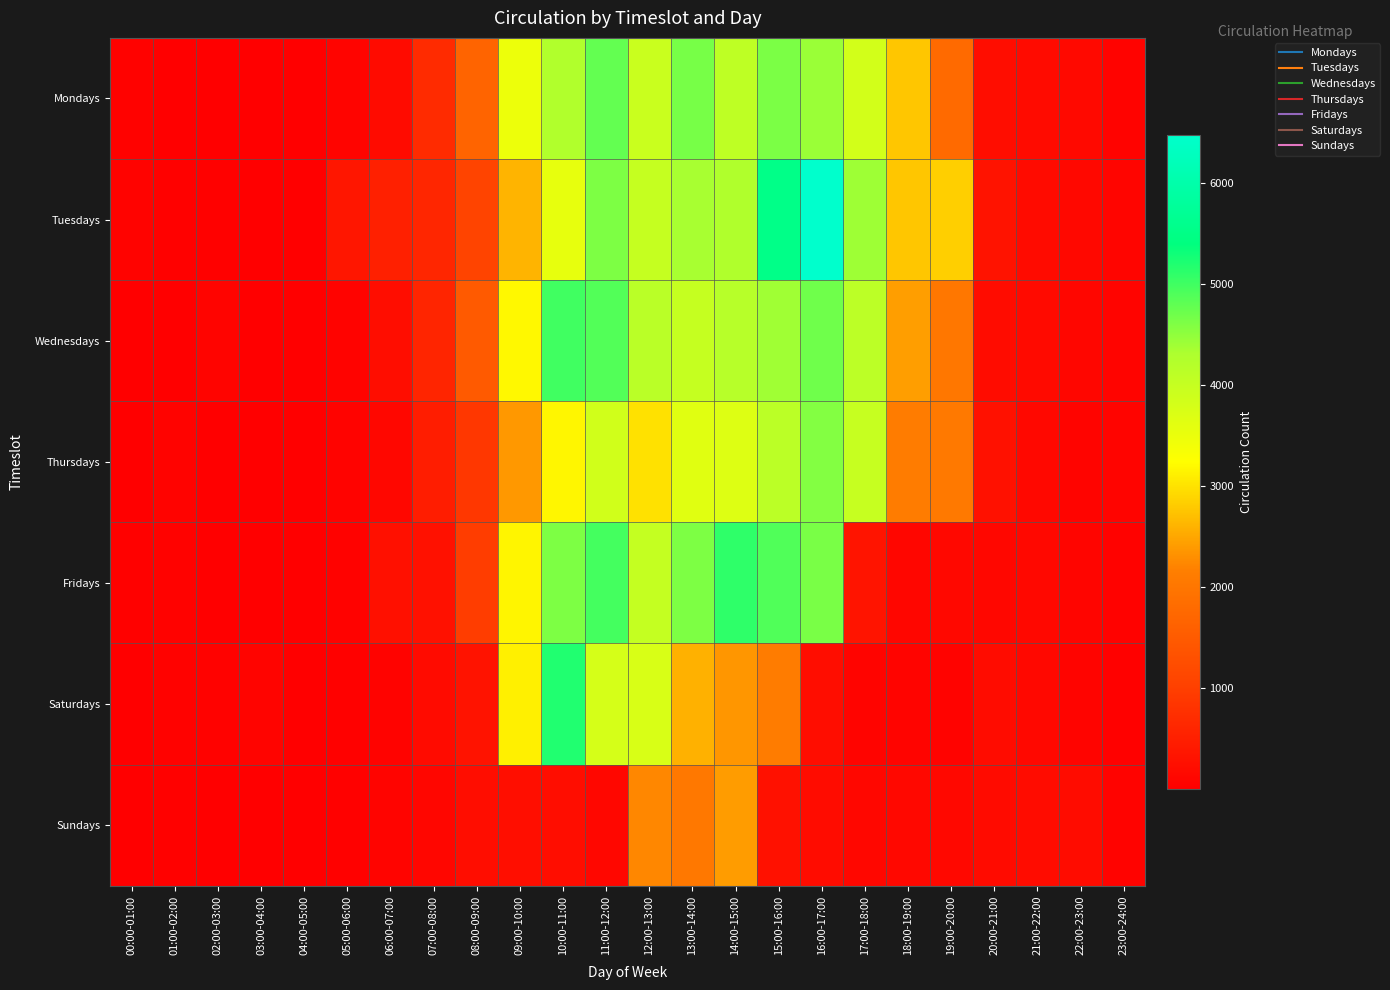

Which series changed the most between 16:00-17:00 and 19:00-20:00?

Fridays